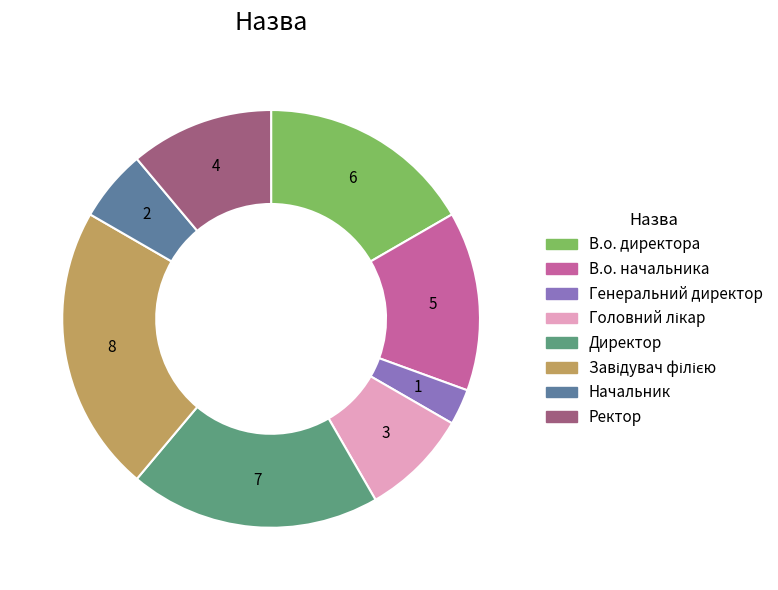

Which category has the smallest portion of the pie?

Генеральний директор